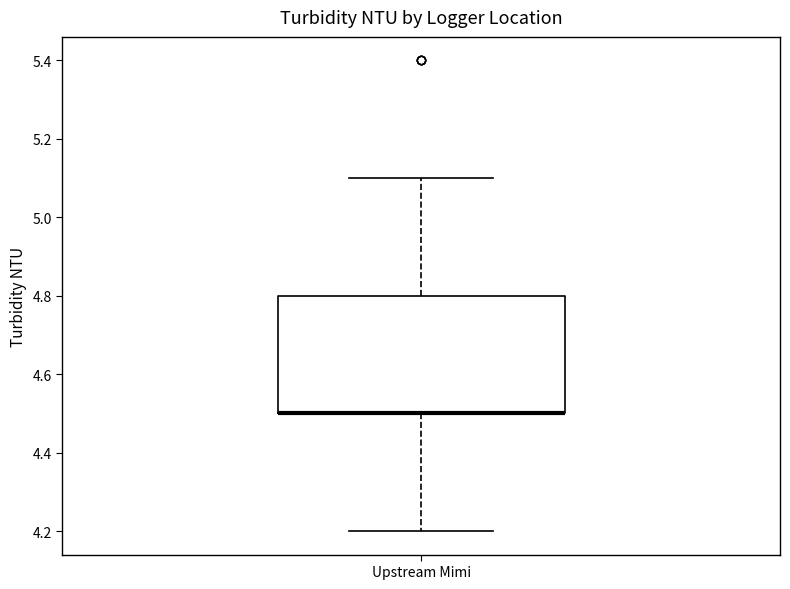

Where does the upper whisker of the box for Upstream Mimi end on the y-axis? The values are not printed on the chart, so give them approximately, as read against the axis.

5.1